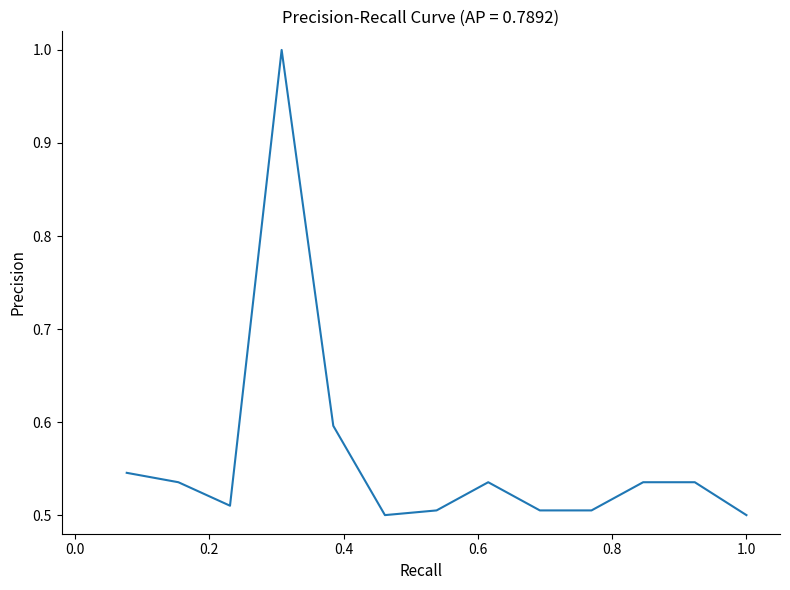

What is the greatest value displayed?

1.0